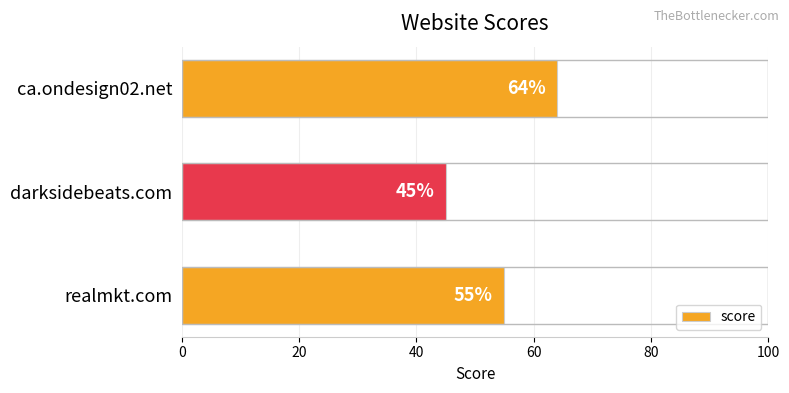

Is it true that the value at realmkt.com is 92?

False